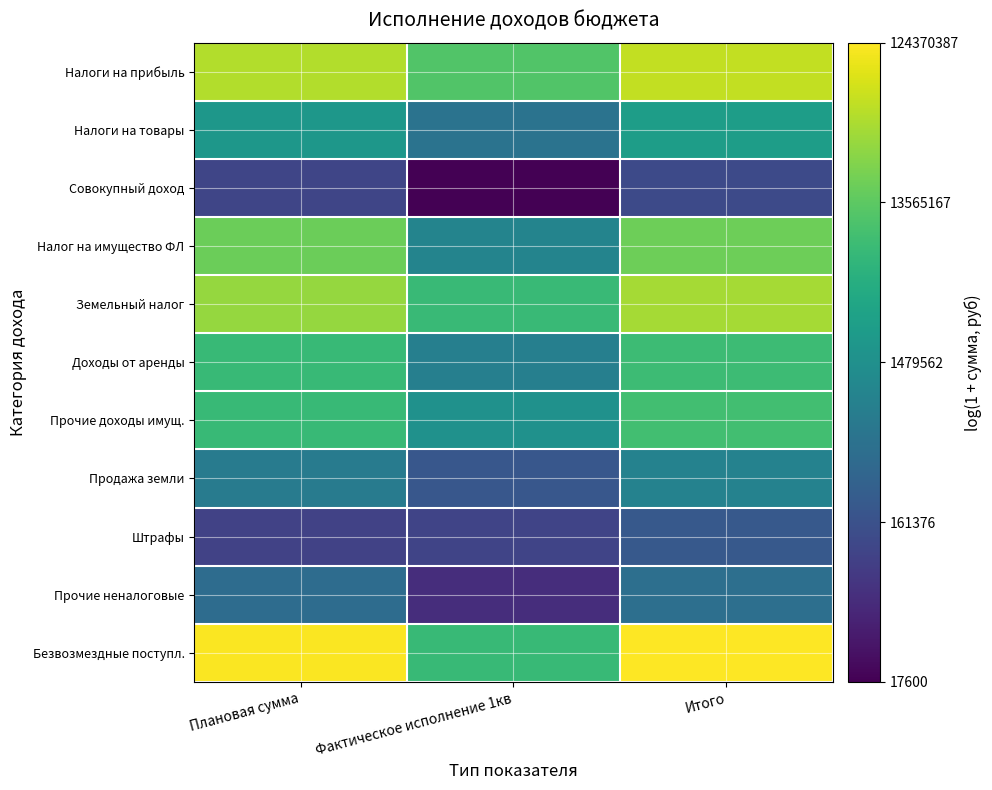

Between Итого and Фактическое исполнение 1кв, which is larger?

Итого